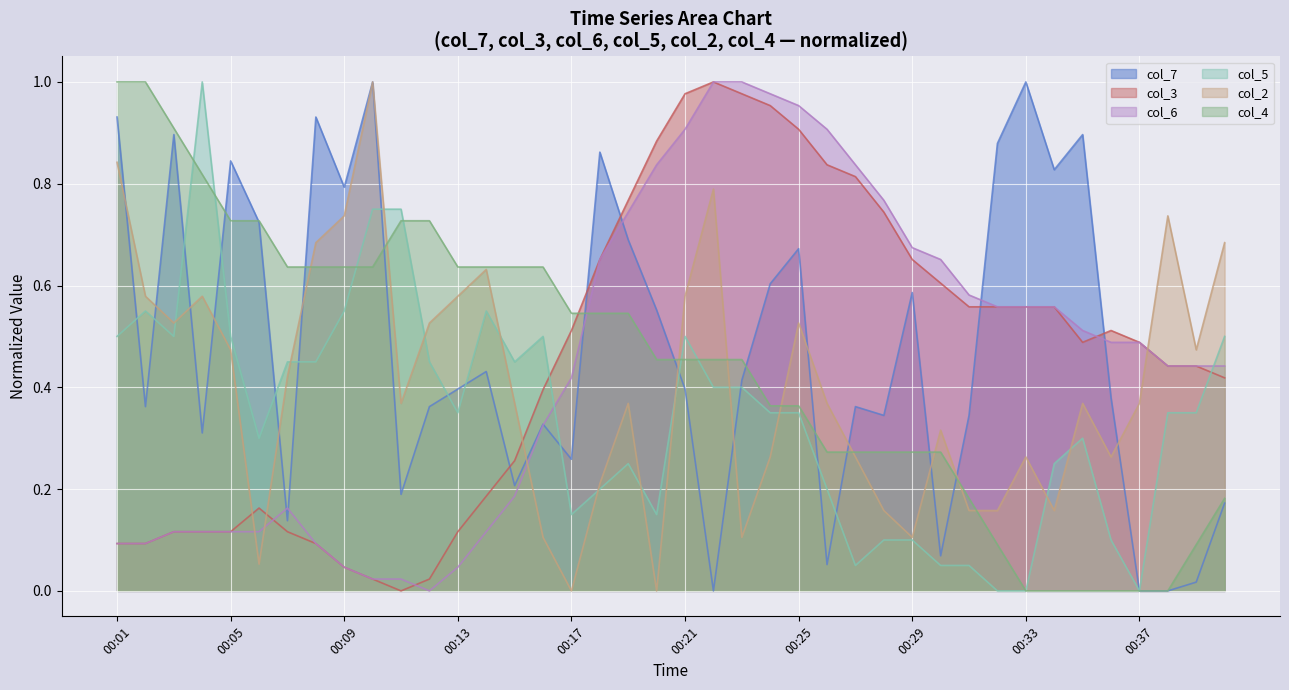

What is the difference between the col_4 values at 00:12 and 00:13?

0.1